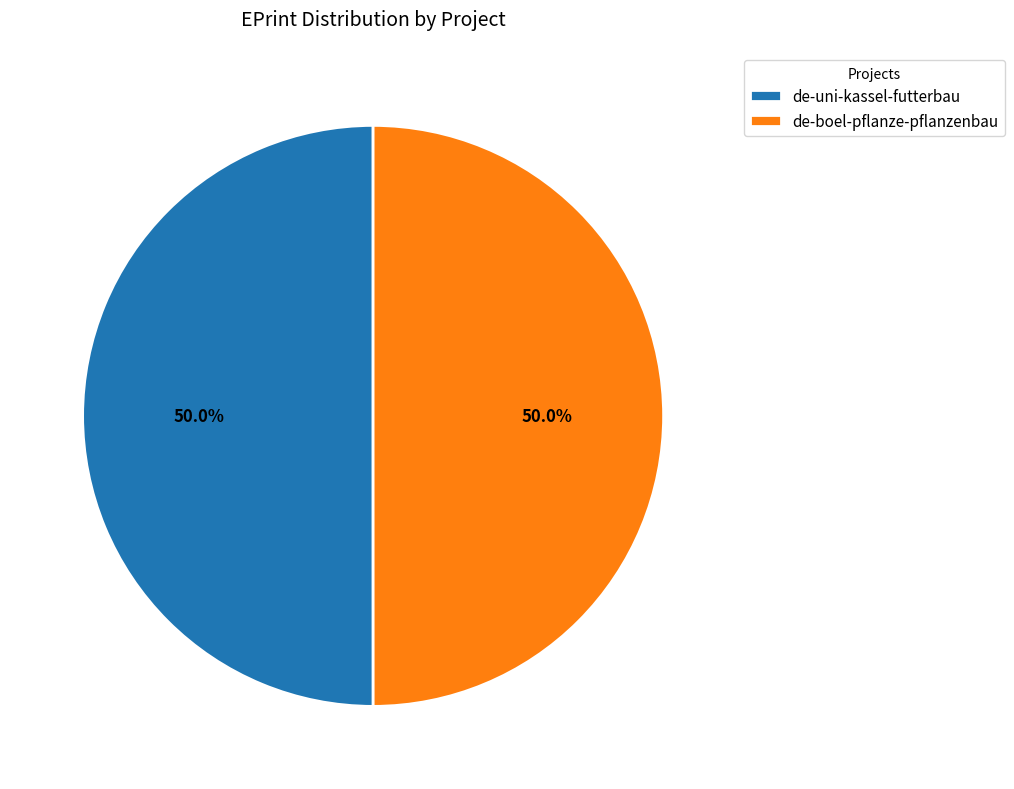

What is the ratio of the value at de-boel-pflanze-pflanzenbau to the value at de-uni-kassel-futterbau?

1.0